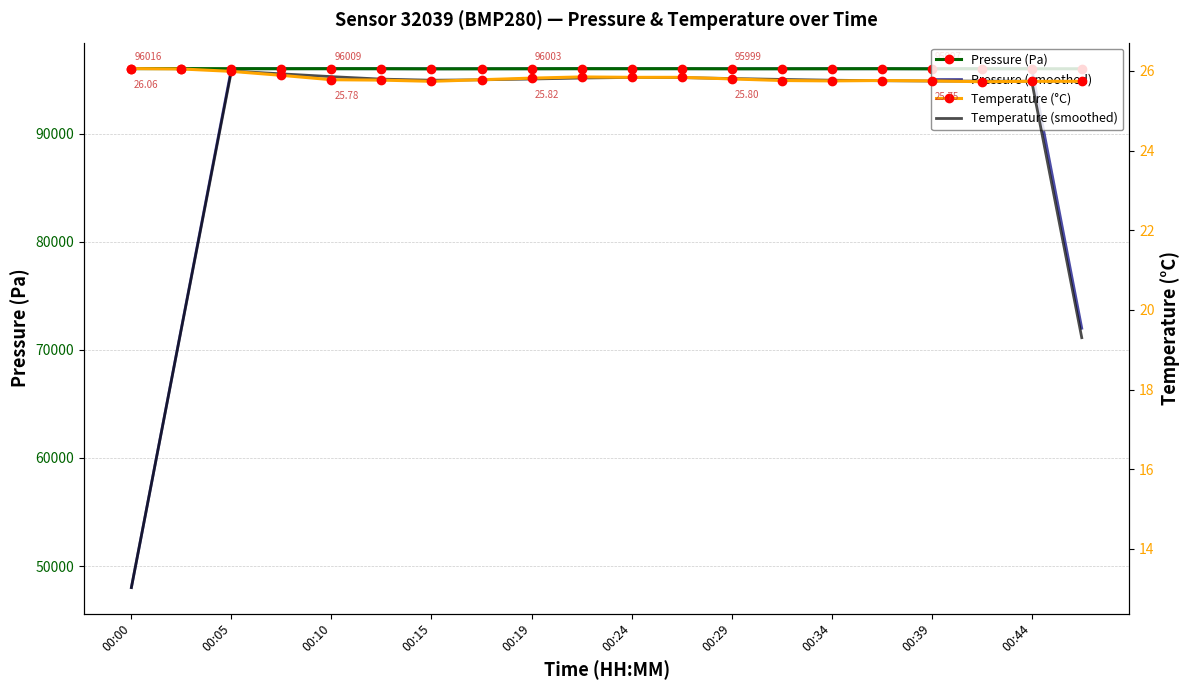

What is the approximate value of Pressure (Pa) at 00:05?

96009.7